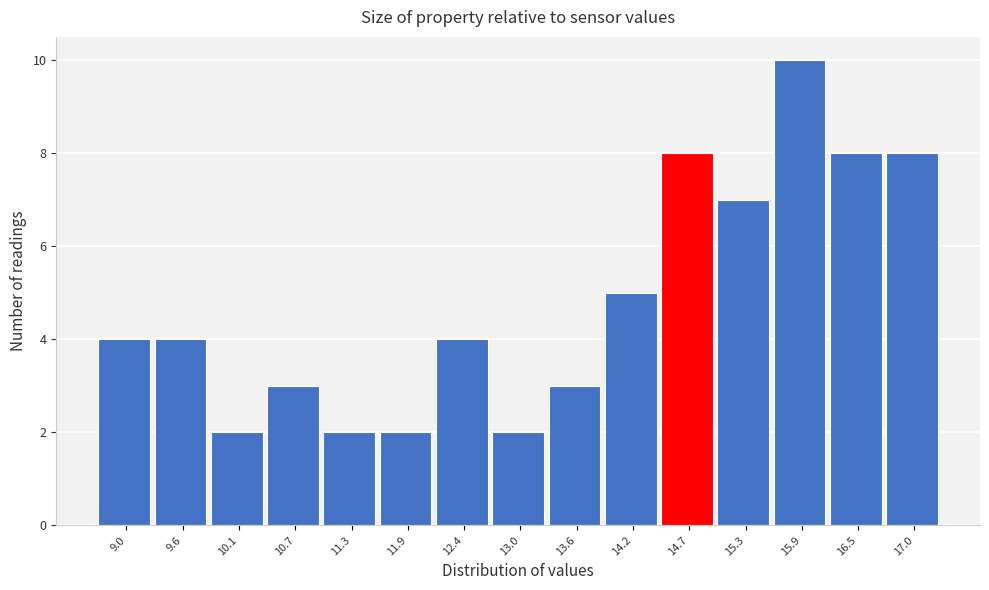

Reading left to right, transcribe all the data shown in this chart.

9.0=4	9.6=4	10.1=2	10.7=3	11.3=2	11.9=2	12.4=4	13.0=2	13.6=3	14.2=5	14.7=8	15.3=7	15.9=10	16.5=8	17.0=8